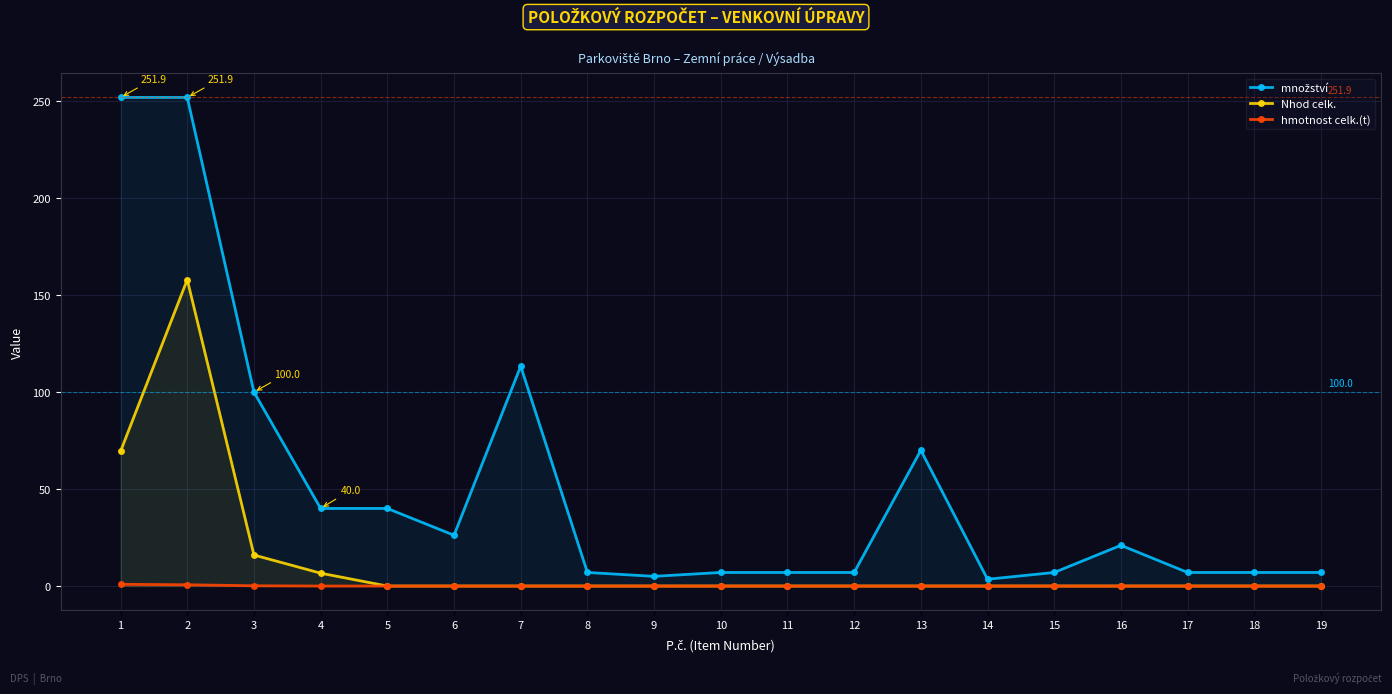

Reading right to left, what are all the values shown in this chart?

množství: 7.0	7.0	7.0	21.0	7.0	3.5	70.0	7.0	7.0	7.0	5.0	7.0	113.4	26.2	40.0	40.0	100.0	251.9	251.9
Nhod celk.: 0.0	0.0	0.0	0.0	0.0	0.0	0.0	0.0	0.0	0.0	0.0	0.0	0.0	0.0	0.0	6.6	16.0	157.9	69.5
hmotnost celk.(t): 0.0	0.0	0.0	0.0	0.0	0.0	0.0	0.0	0.0	0.0	0.0	0.0	0.0	0.0	0.0	0.0	0.1	0.7	0.9